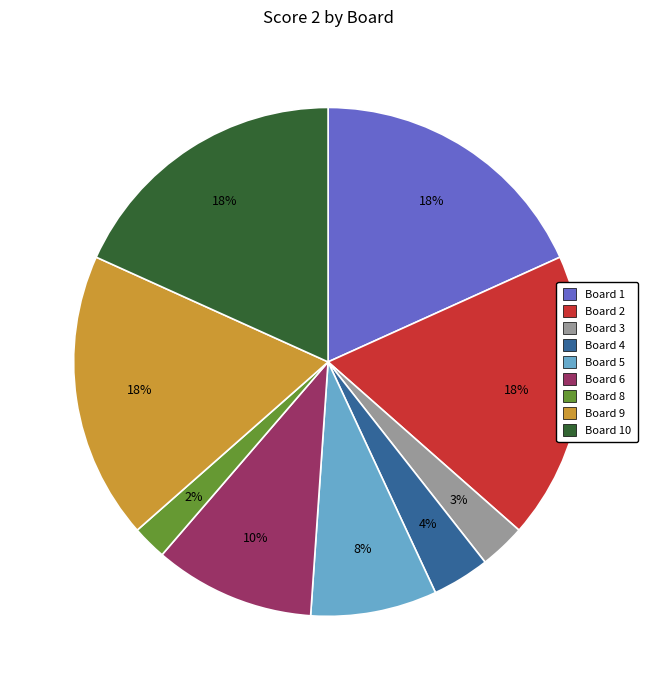

Is there a majority slice in this chart?

No